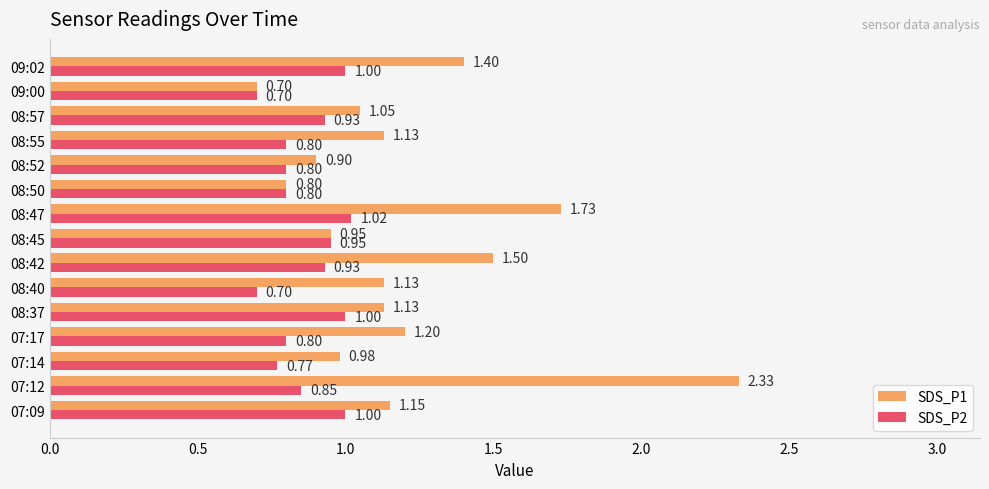

Rank the series by their average value, from lowest to highest.

SDS_P2, SDS_P1